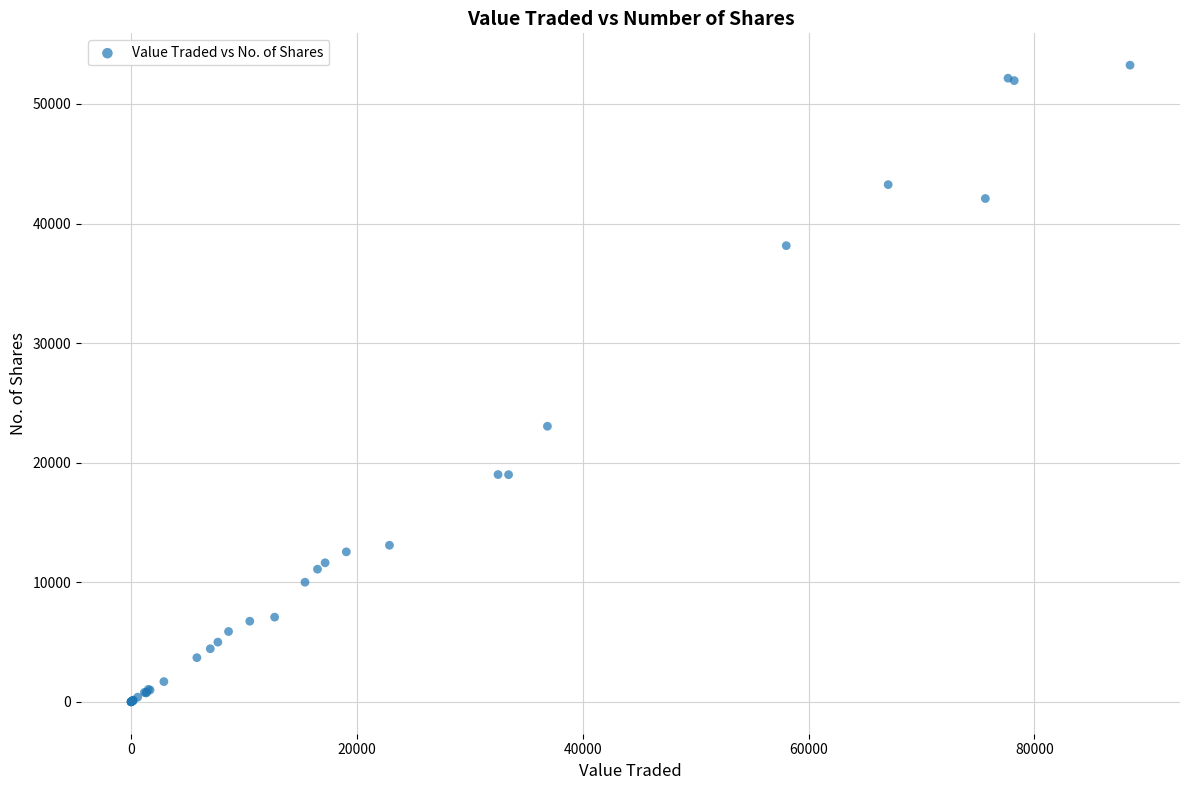

What Y value in the scatter plot is closest to 26622?

23050